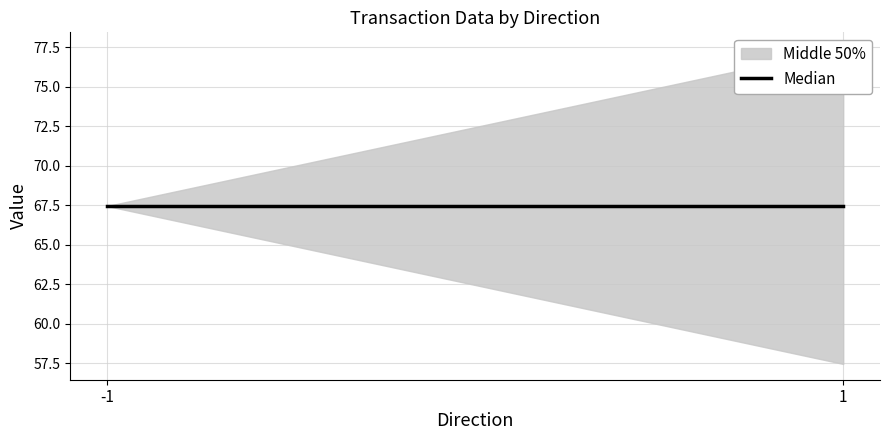

The value of value at 1 is 67.5. True or false?

True